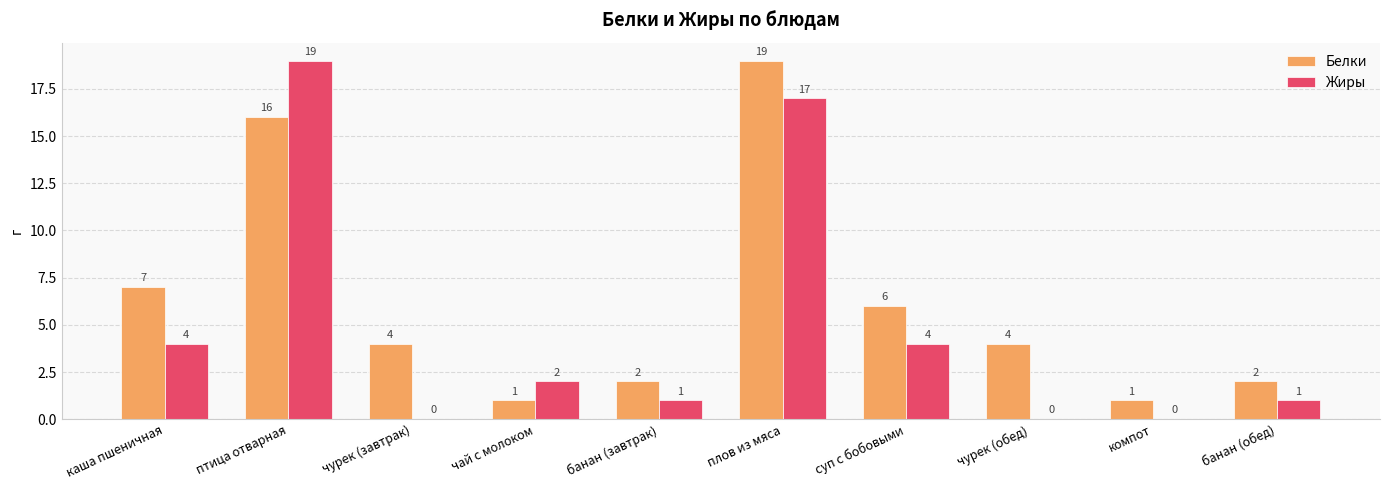

What is the difference between the Жиры values at чурек (обед) and банан (обед)?

1